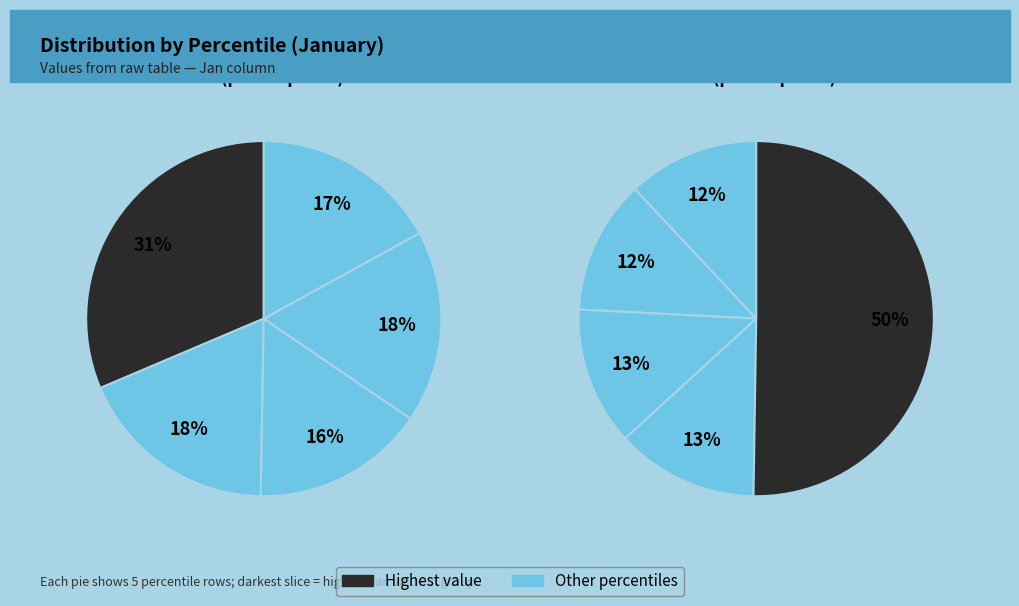

Does any single category account for the majority?

No